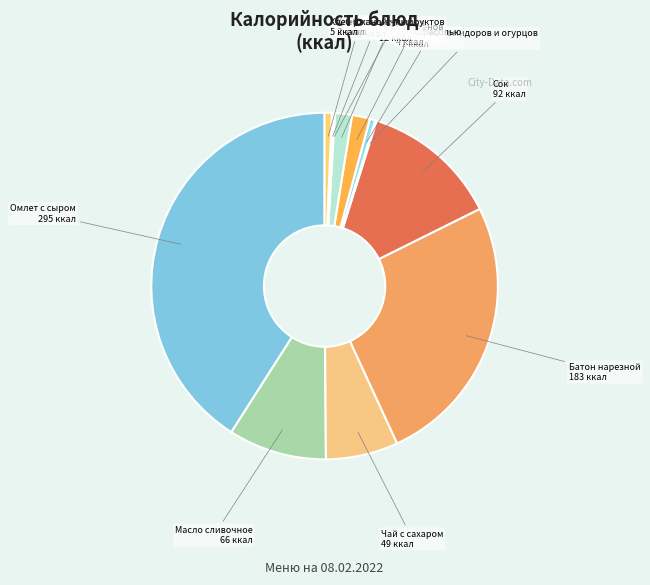

Rank the categories by value from lowest to highest.

Компот из сухофруктов, Салат из помидоров и огурцов, Хлеб пшеничный, Суп с фасолью, Хлеб ржаной, Каша гречневая, Бефстроганов, Чай с сахаром, Масло сливочное, Сок, Батон нарезной, Омлет с сыром